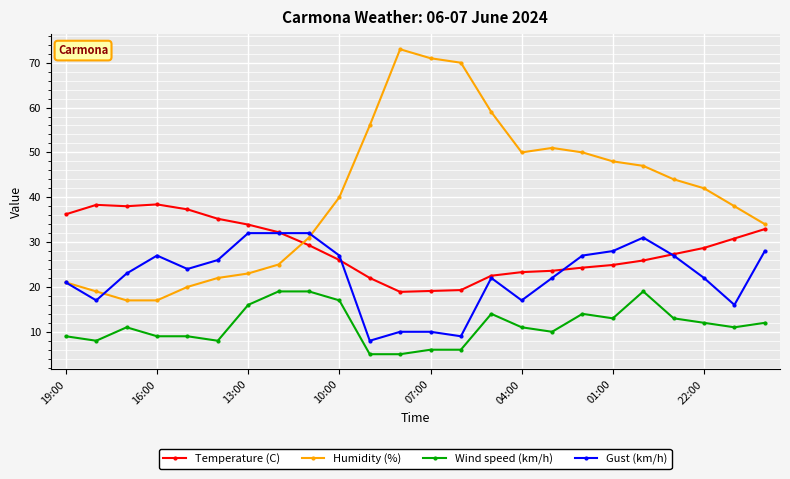

True or false: Wind speed (km/h) and Temperature (C) intersect in this chart.

False